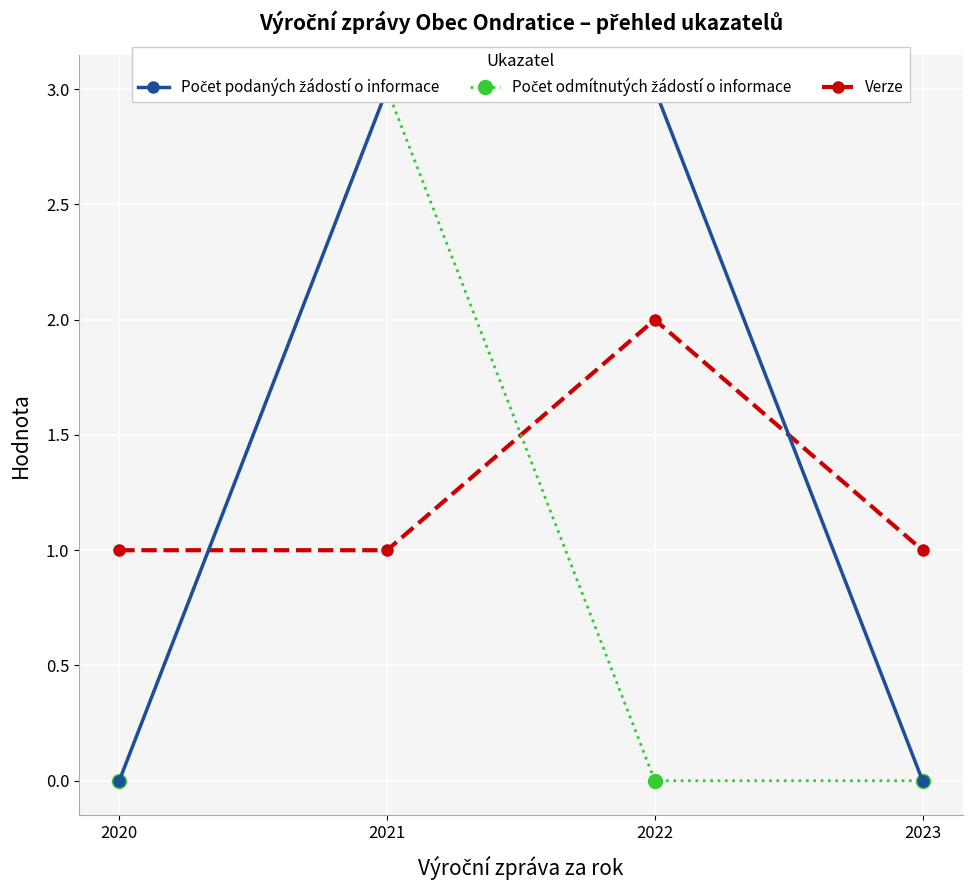

Rank the series by their average value, from lowest to highest.

Počet odmítnutých žádostí o informace, Verze, Počet podaných žádostí o informace